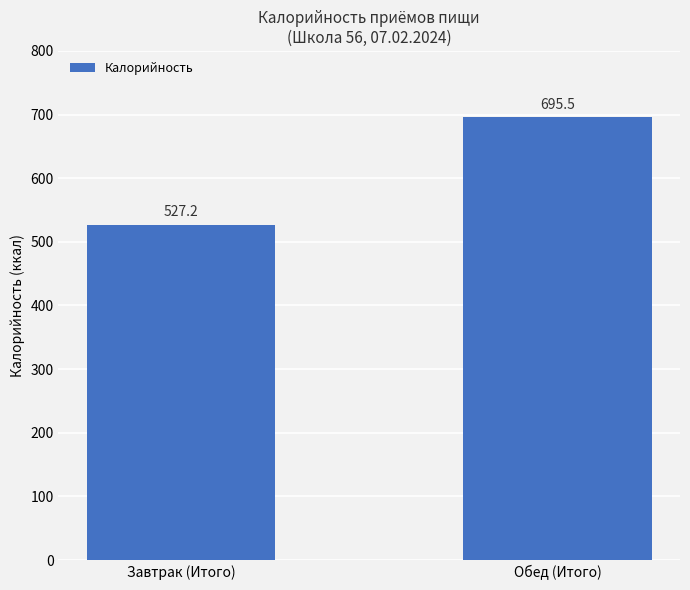

Which has a higher value, Завтрак (Итого) or Обед (Итого)?

Обед (Итого)